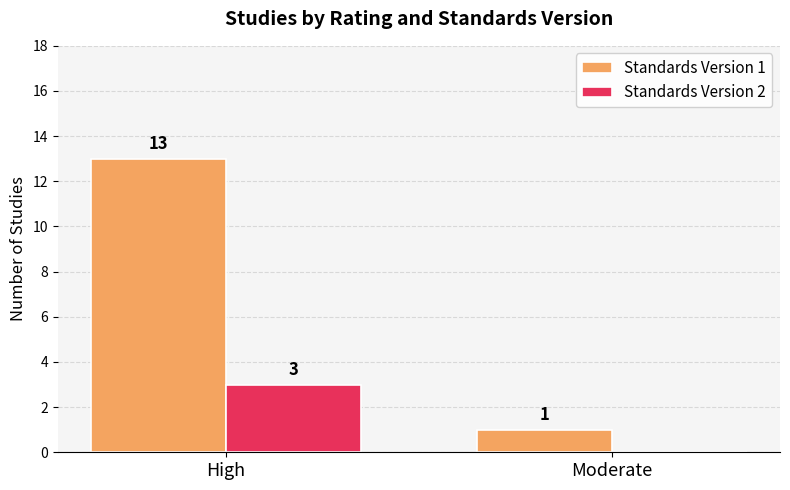

What is the average value of the Standards Version 2 series?

2